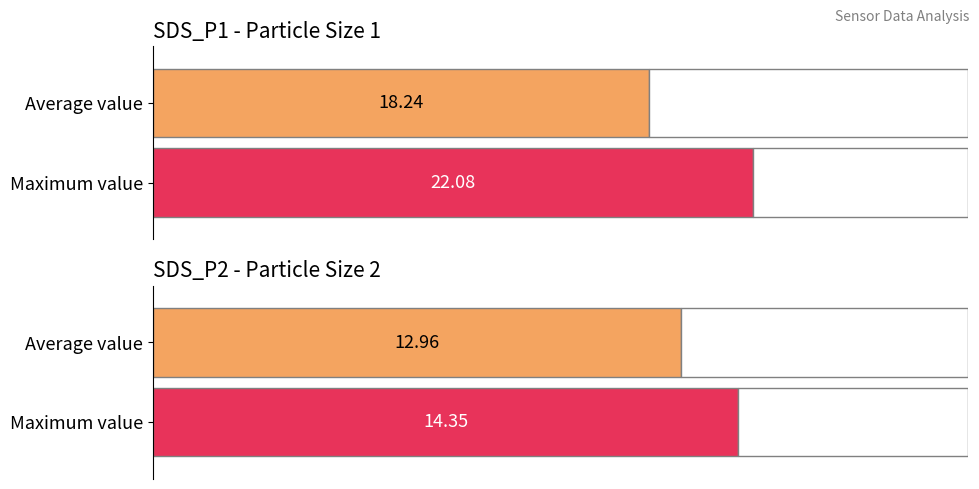

What is the maximum value for SDS_P2?

14.3